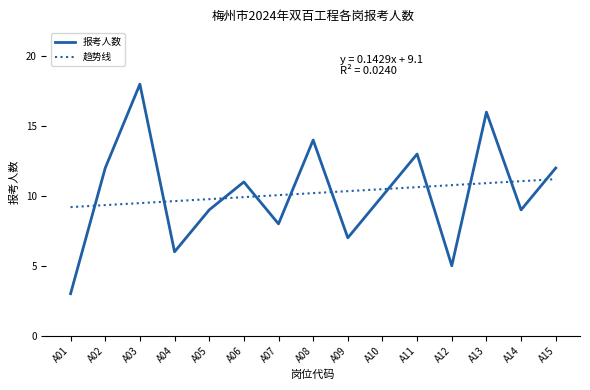

Where does the 报考人数 series first go above 10?

A02